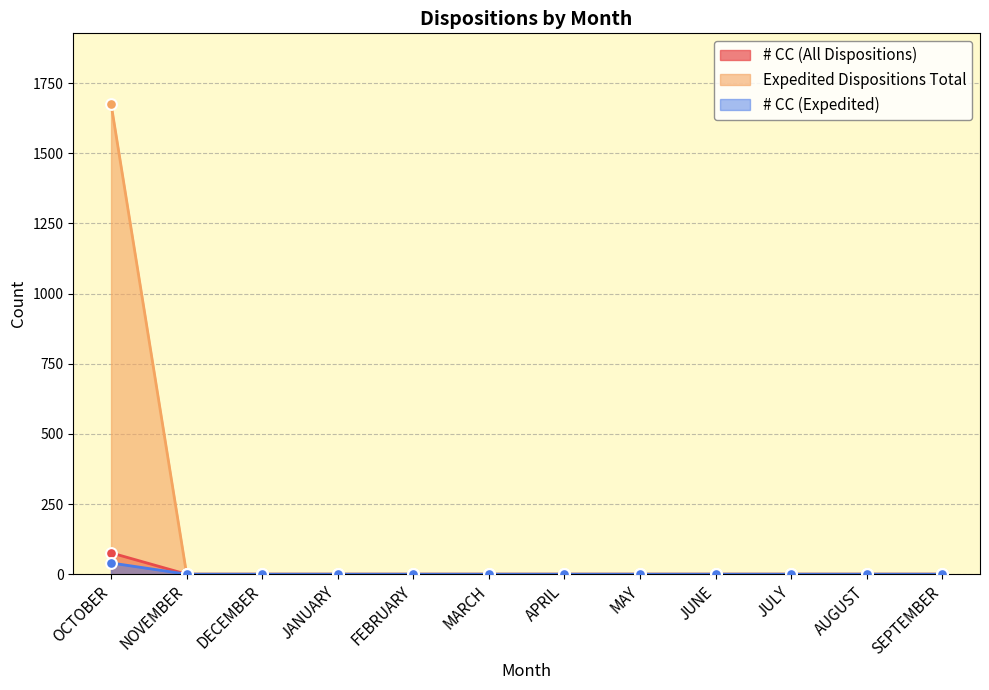

At which category is the sum across all series the highest?

OCTOBER